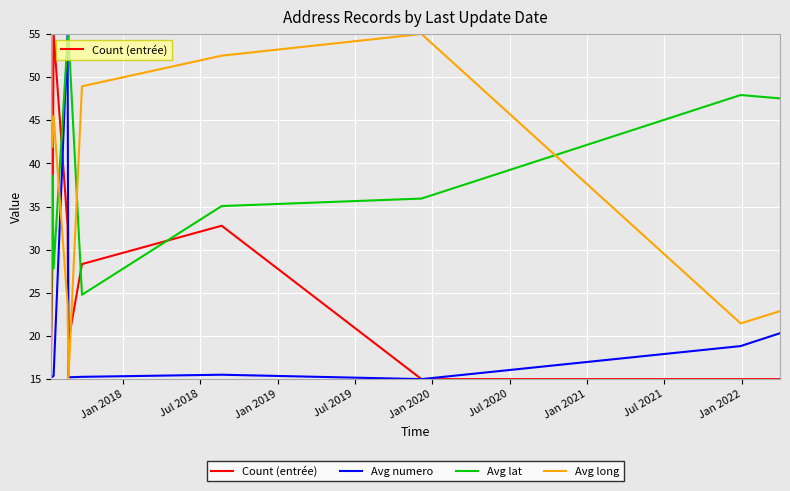

What is the minimum value for Avg lat?

15.0